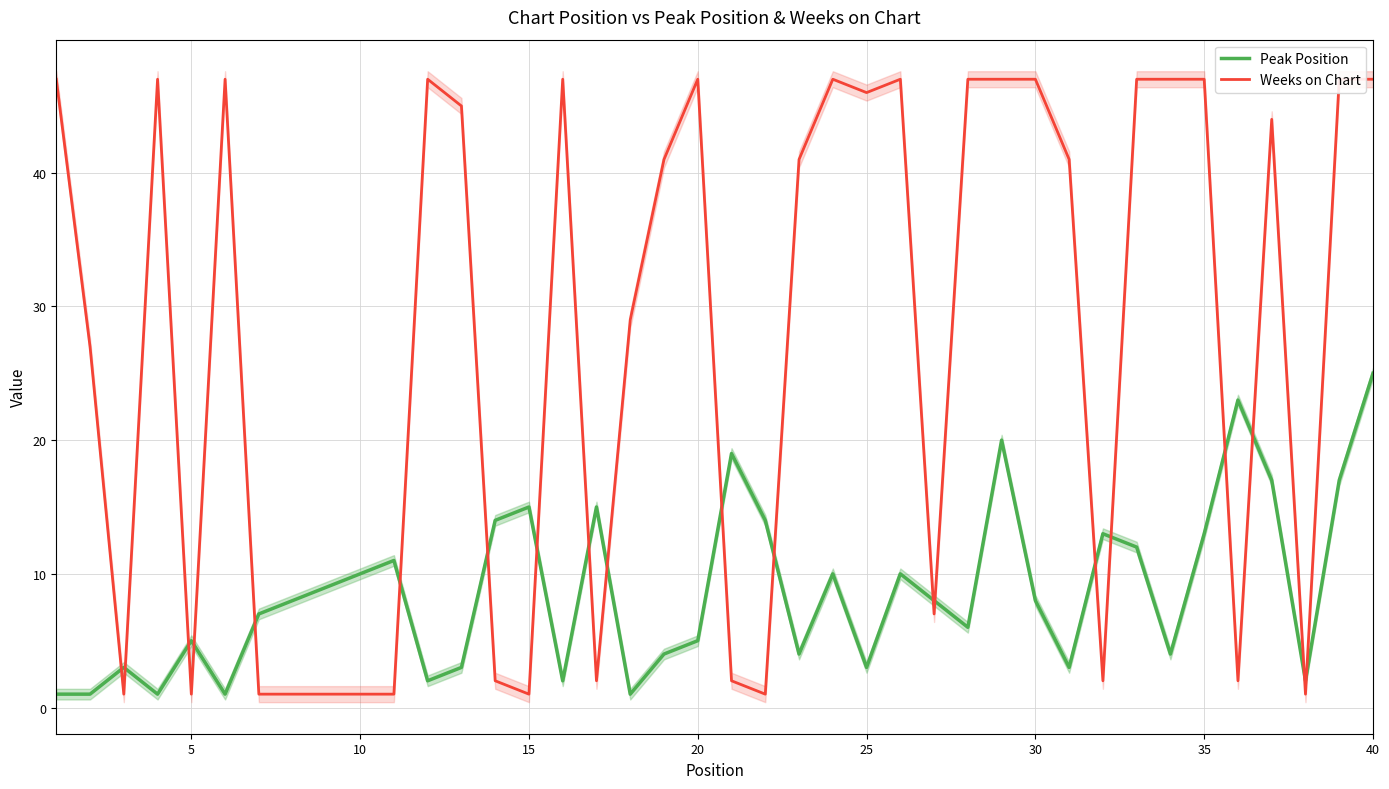

What is the greatest value displayed?

47